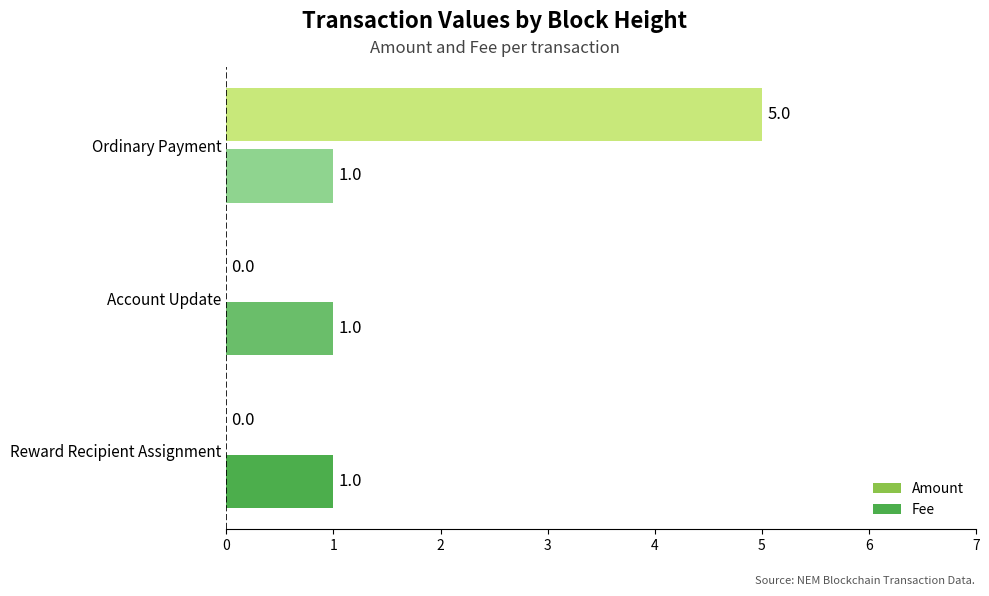

What is the sum of all Fee values?

3